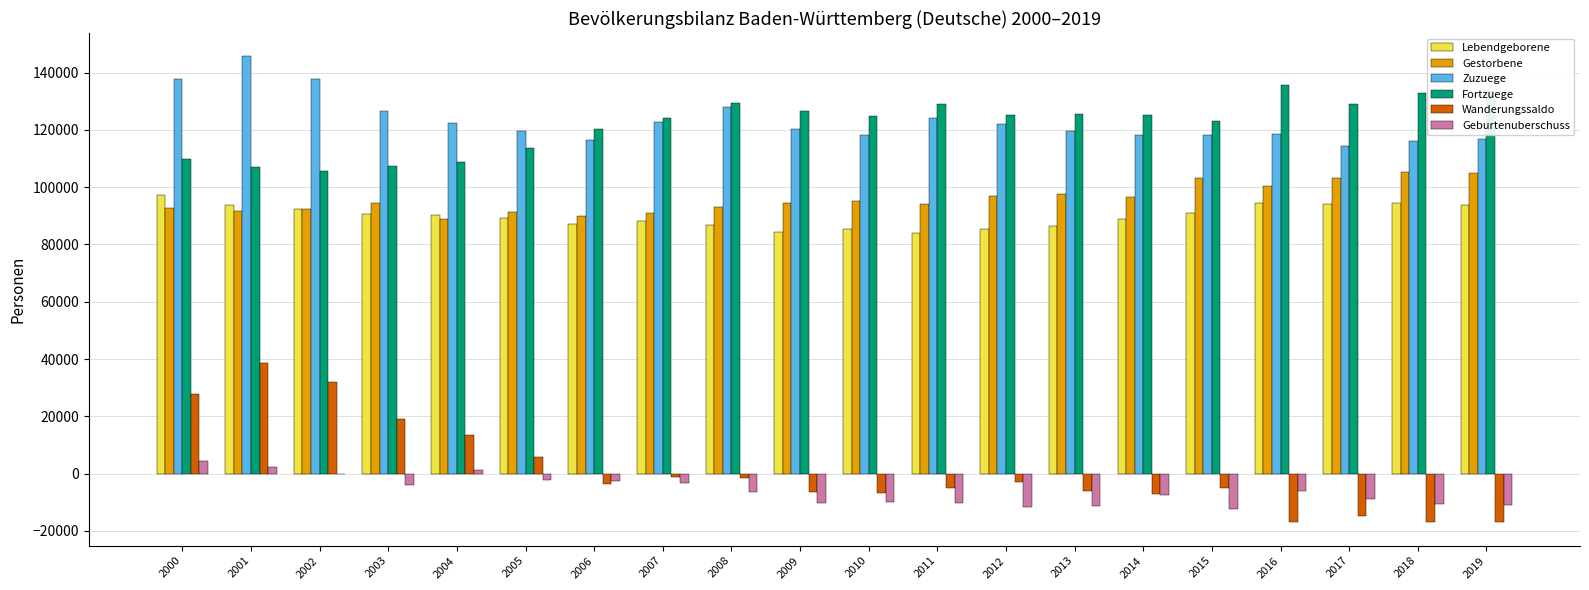

Is the value of Fortzuege at 2002 greater than the value of Geburtenuberschuss at 2012?

Yes